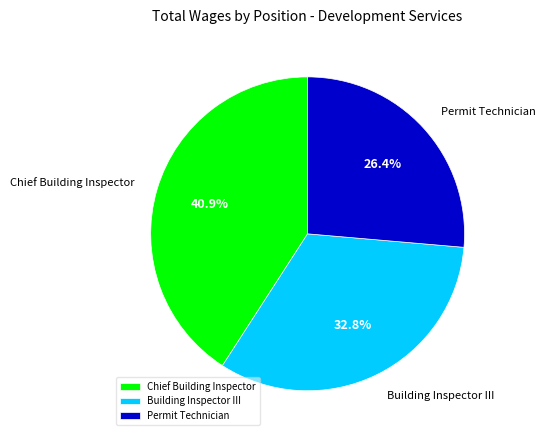

Between Building Inspector III and Permit Technician, which is larger?

Building Inspector III